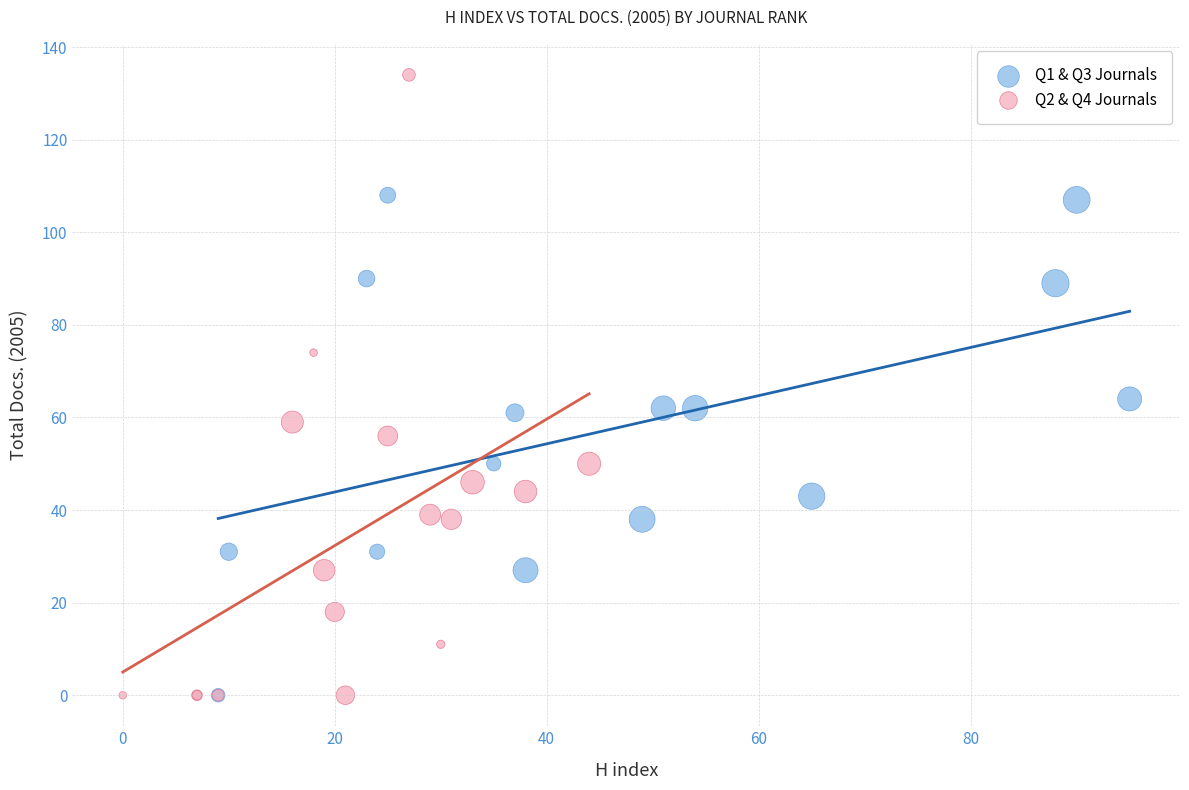

Which series contains the highest Y value?

Q2 & Q4 Journals